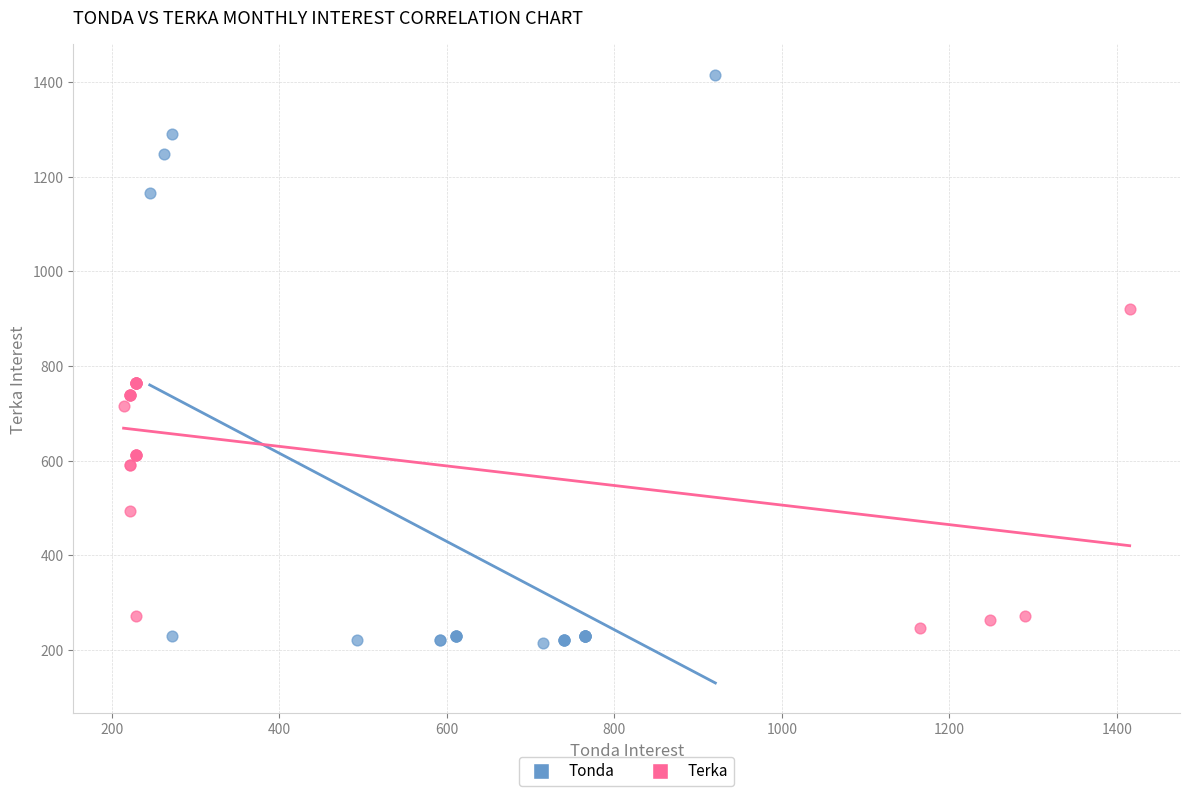

Which series reaches the minimum Y coordinate?

Tonda